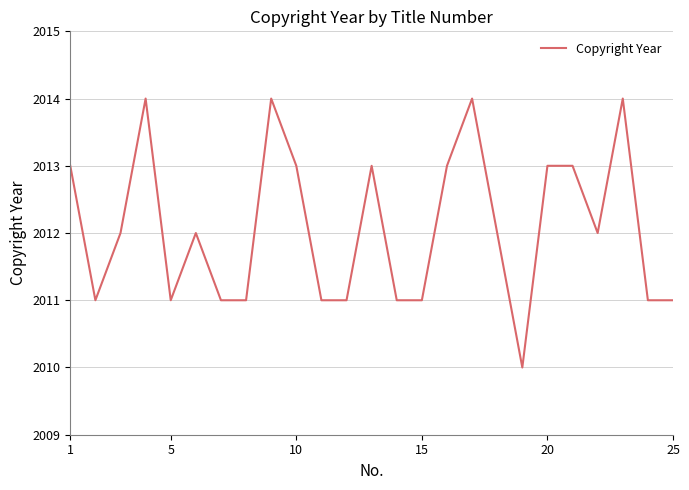

What is the smallest value displayed?

2010